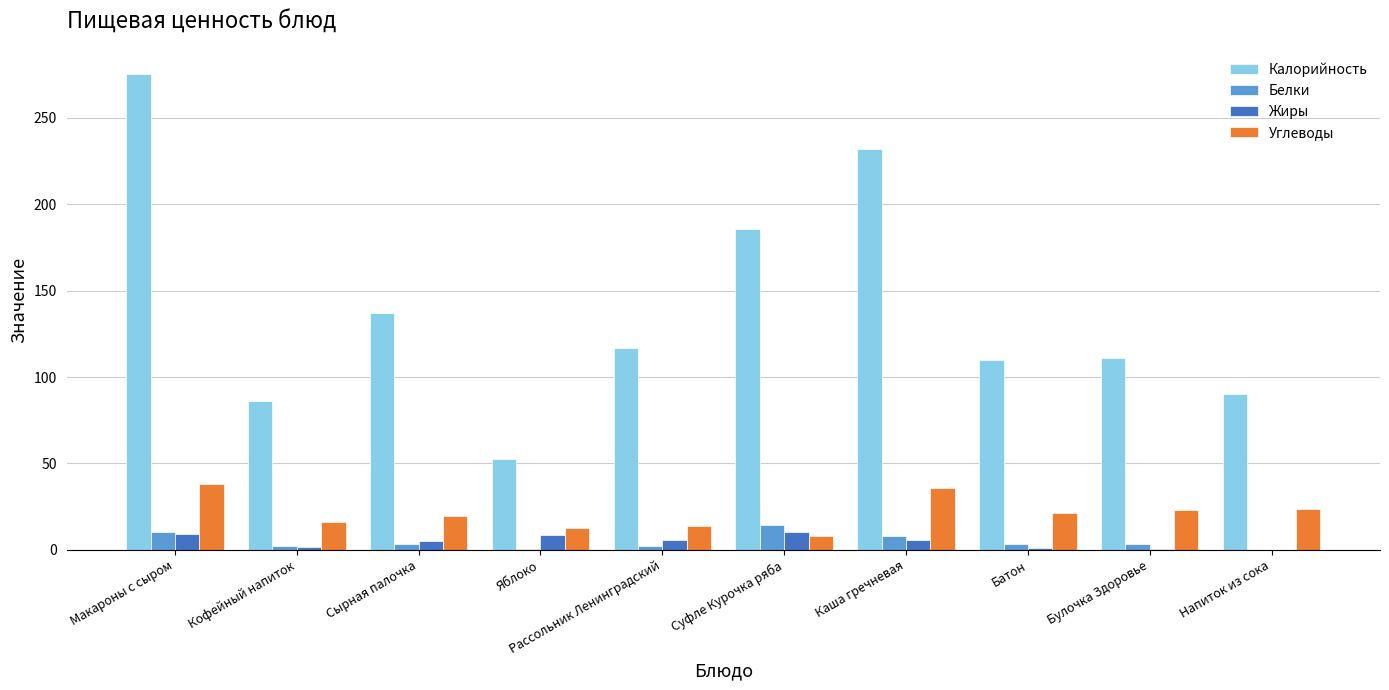

What is the sum of all Калорийность values?

1396.4